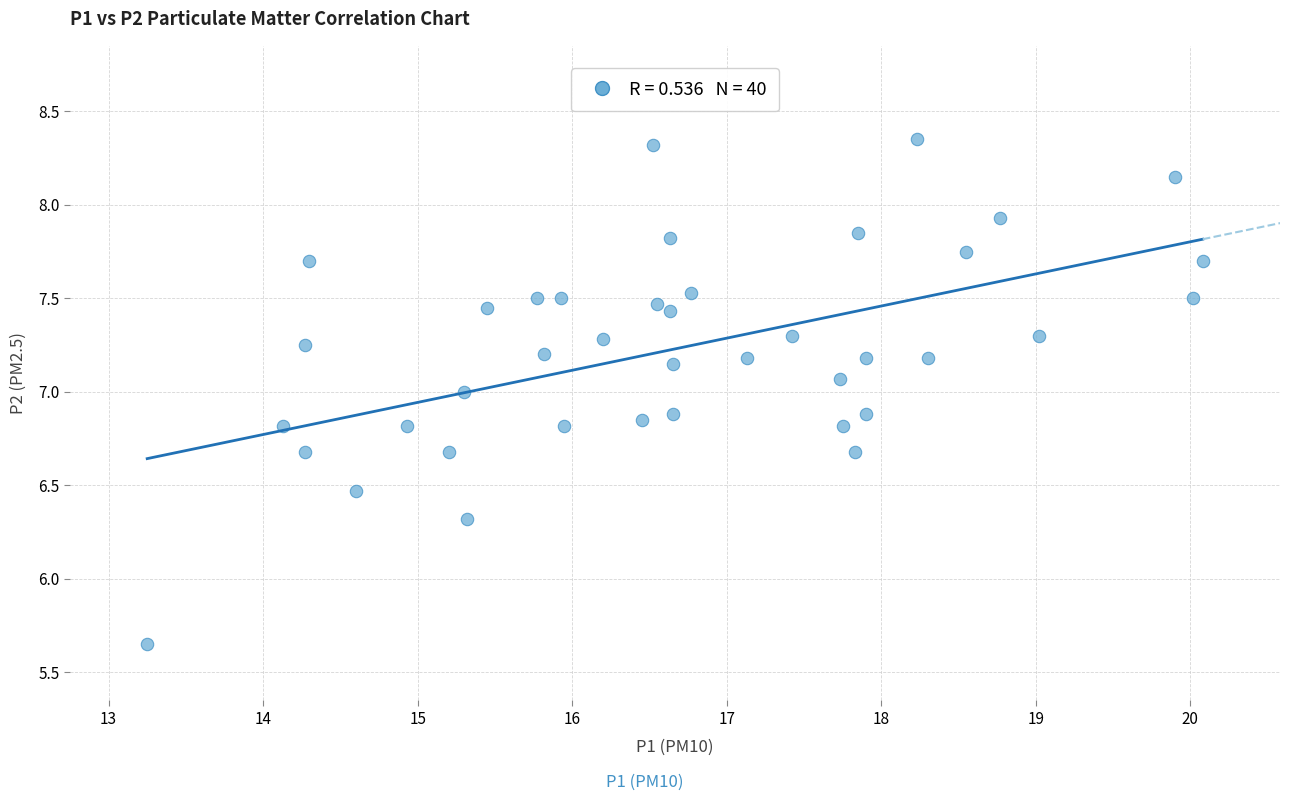

What is the range of Y values (max minus min)?

2.7